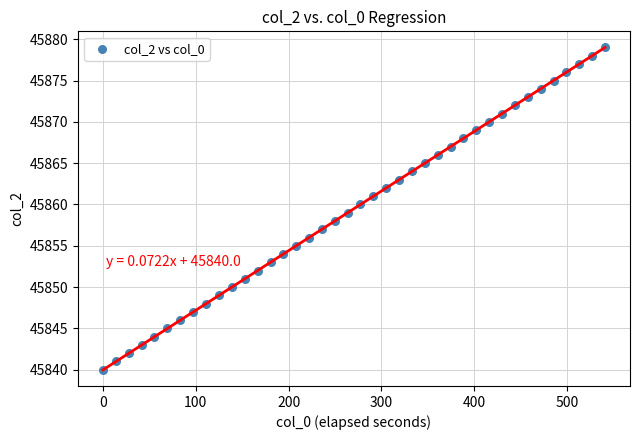

What is the range of Y values (max minus min)?

39